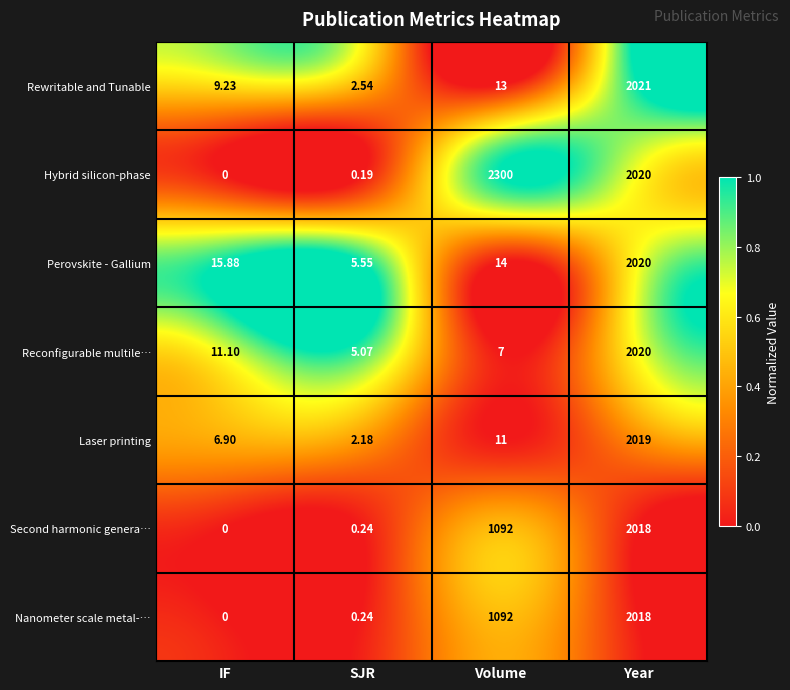

How many data points in Second harmonic genera… are less than 1092?

2